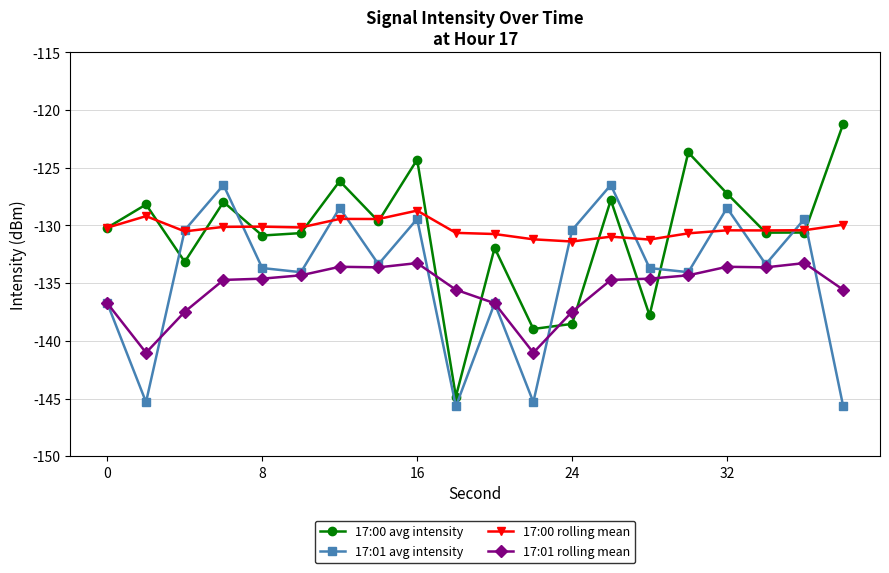

What is the greatest value displayed?

-121.2